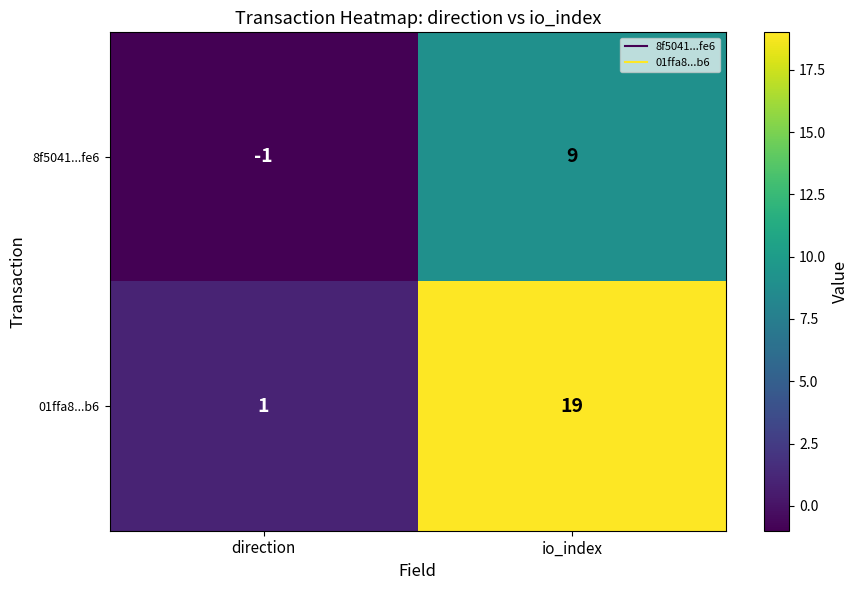

Which series has the largest range (max minus min)?

01ffa8...b6